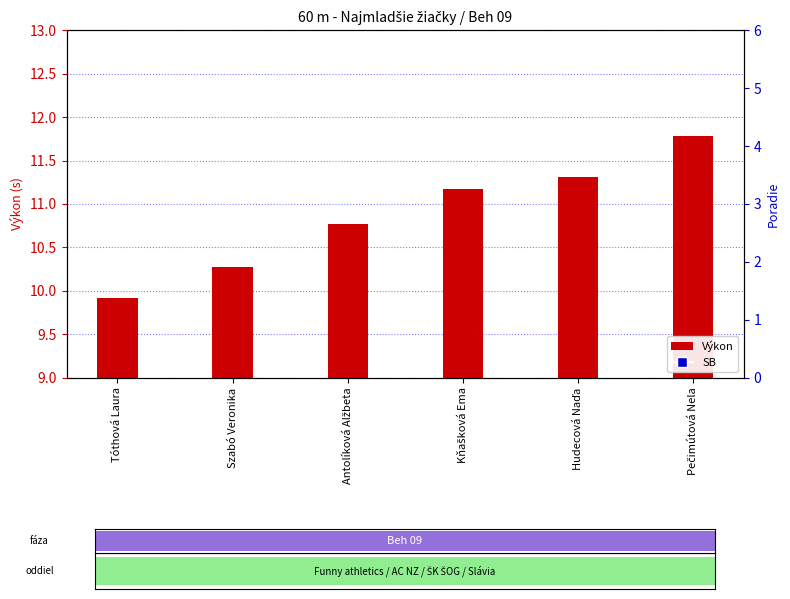

Is the value of SB at Tóthová Laura greater than the value of Výkon at Hudecová Naďa?

No